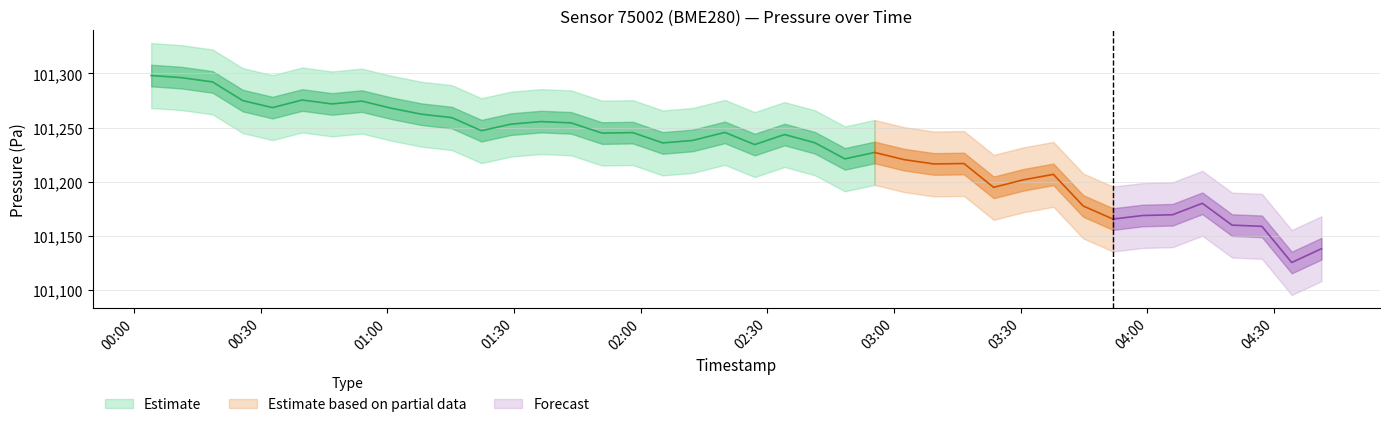

The value of pressure at 2023-03-03T02:05:12 is 135979.0. True or false?

False